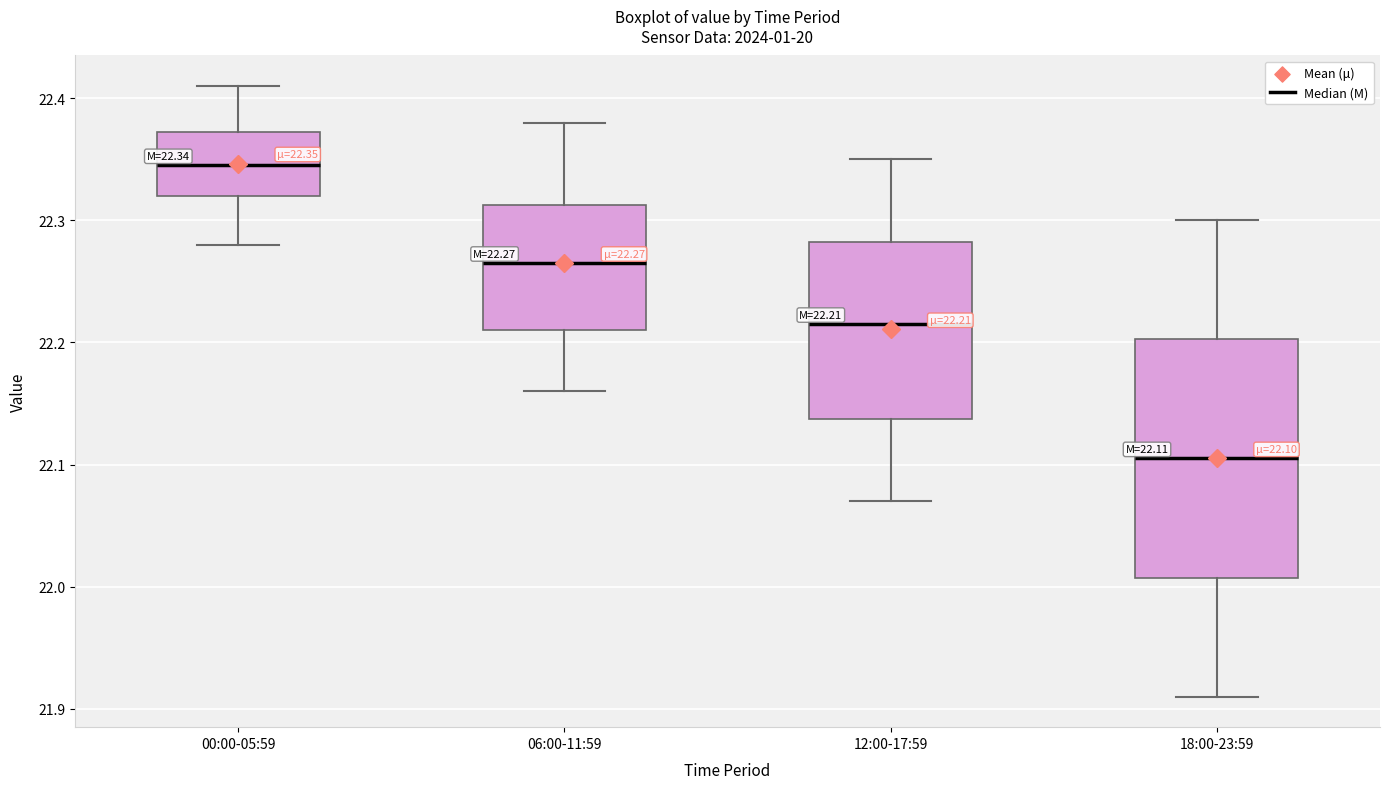

Which box is the tallest, from its lower edge to its upper edge?

18:00-23:59